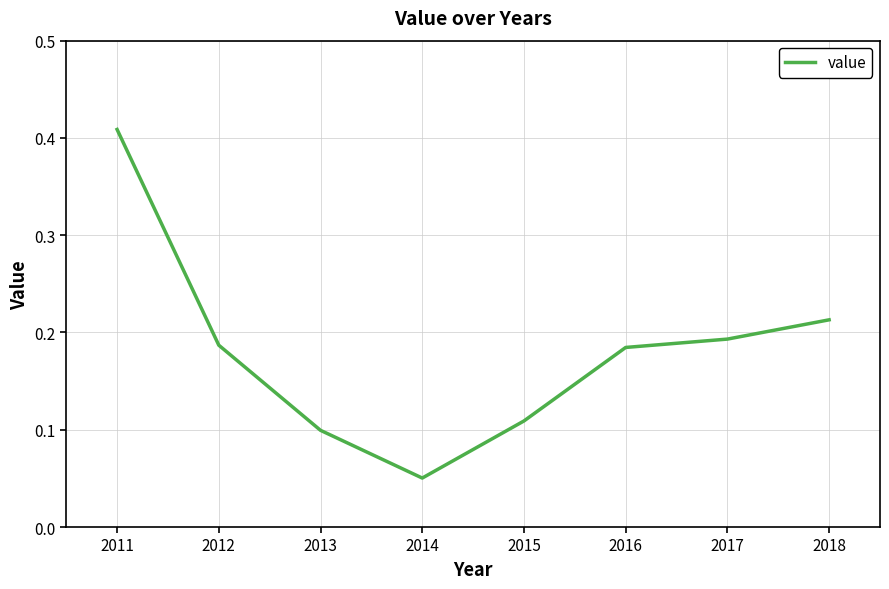

How many lines are shown in the chart?

1